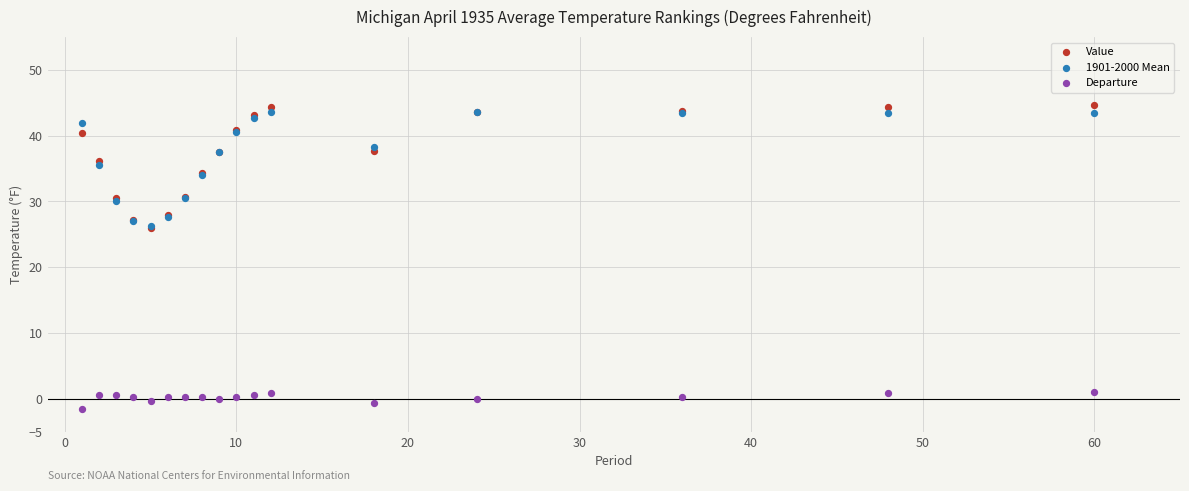

What are all the series names shown in the legend?

Value, 1901-2000 Mean, Departure